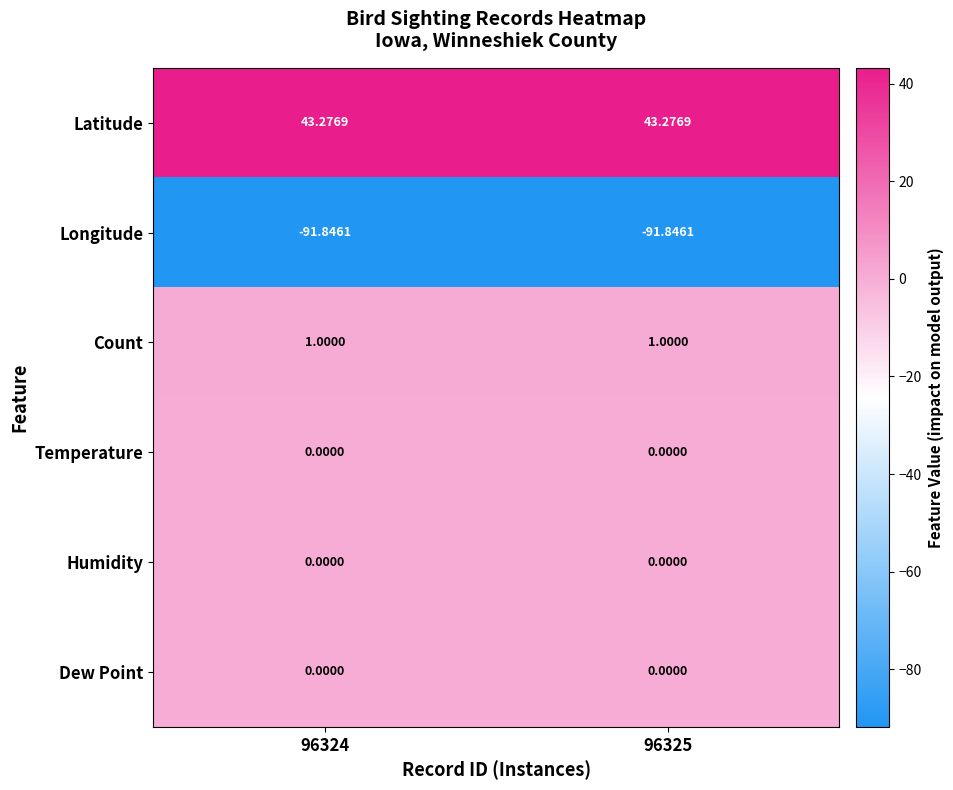

Which series has the largest total across all categories?

Latitude